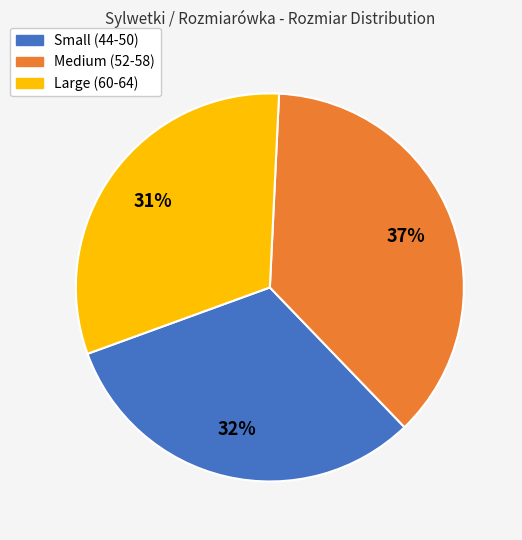

Is there any slice that represents more than half of the pie?

No